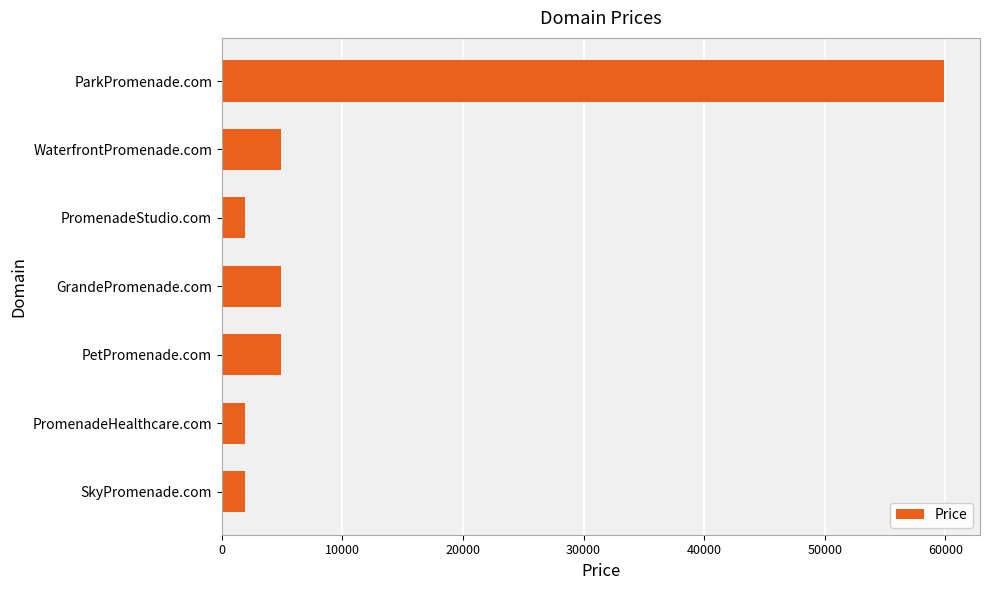

What is the average value?

11459